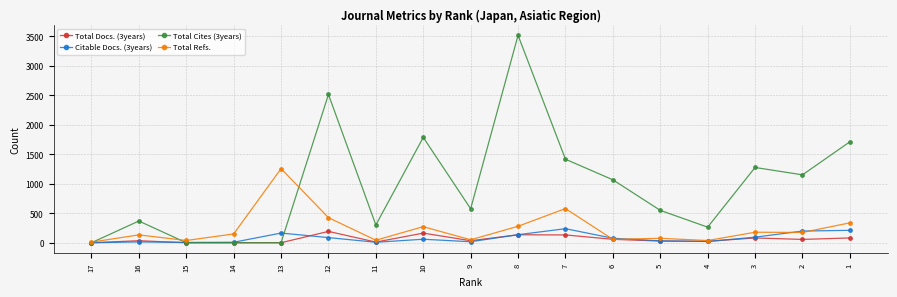

True or false: Total Refs. has more than 2 points higher than both neighbors.

True